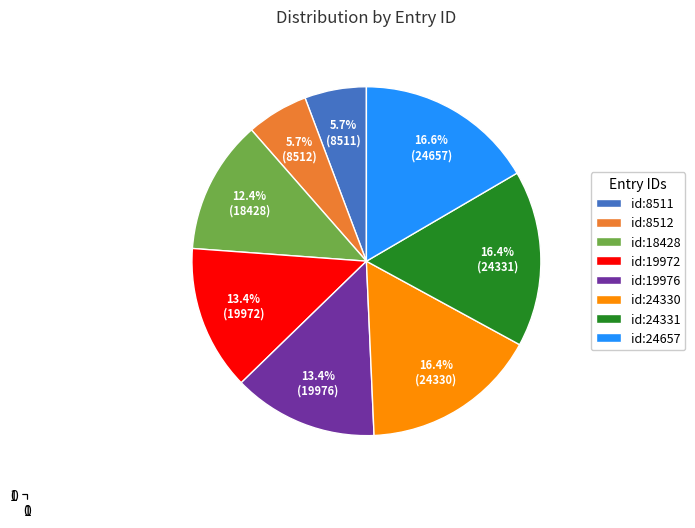

How many segments does this pie chart have?

8